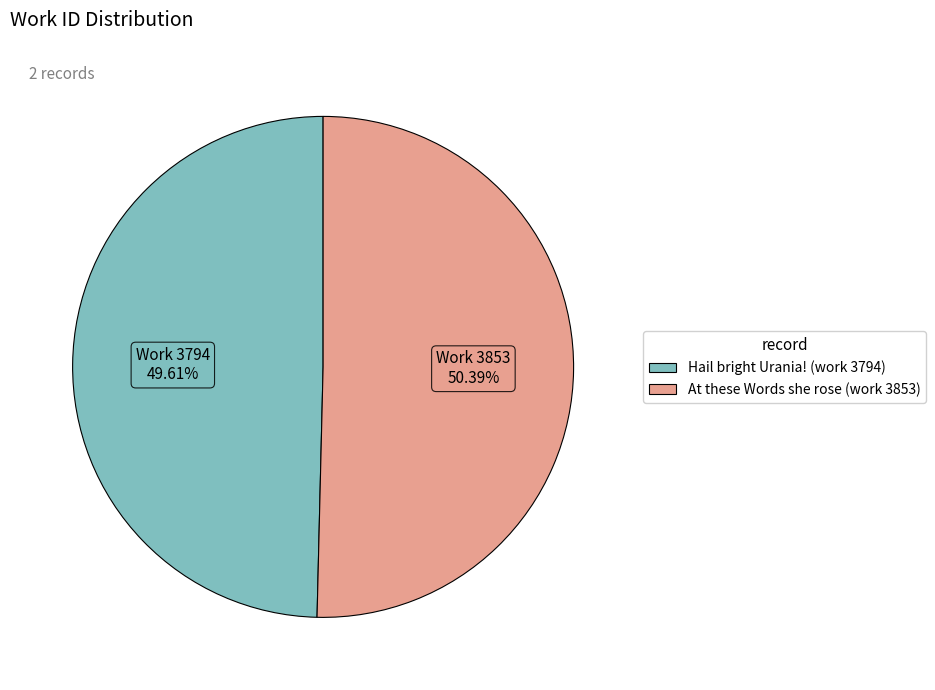

Is there any slice that represents more than half of the pie?

Yes